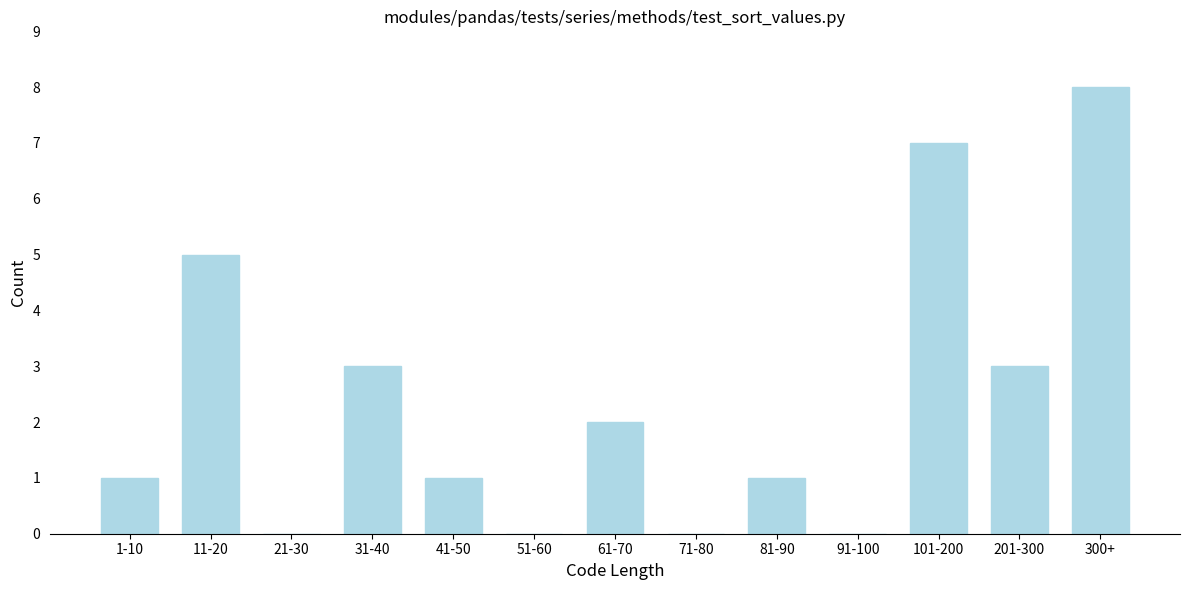

Reading left to right, extract all data points from this chart.

1-10=1	11-20=5	21-30=0	31-40=3	41-50=1	51-60=0	61-70=2	71-80=0	81-90=1	91-100=0	101-200=7	201-300=3	300+=8